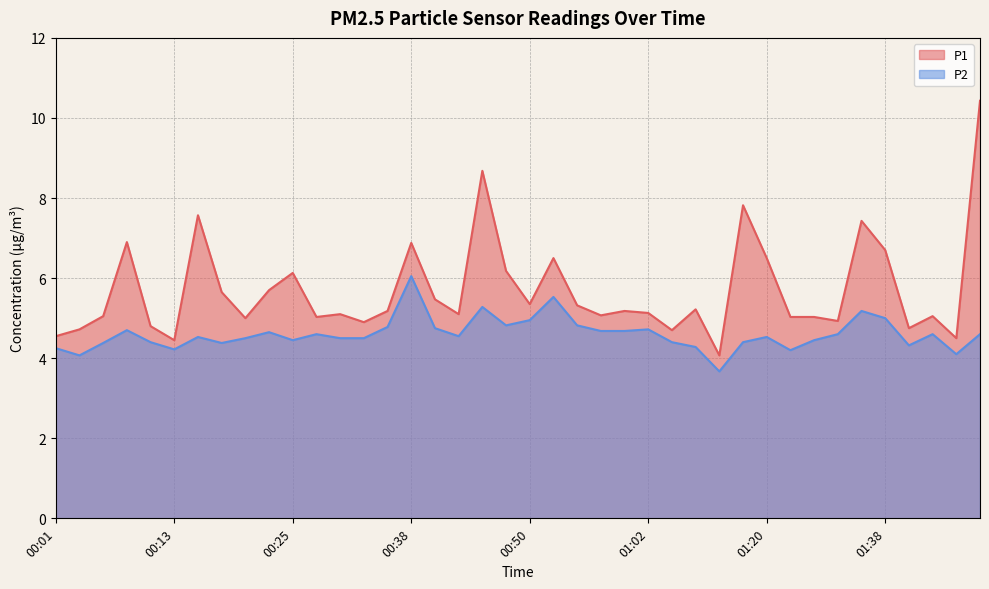

Where is the first local maximum for P1?

00:08